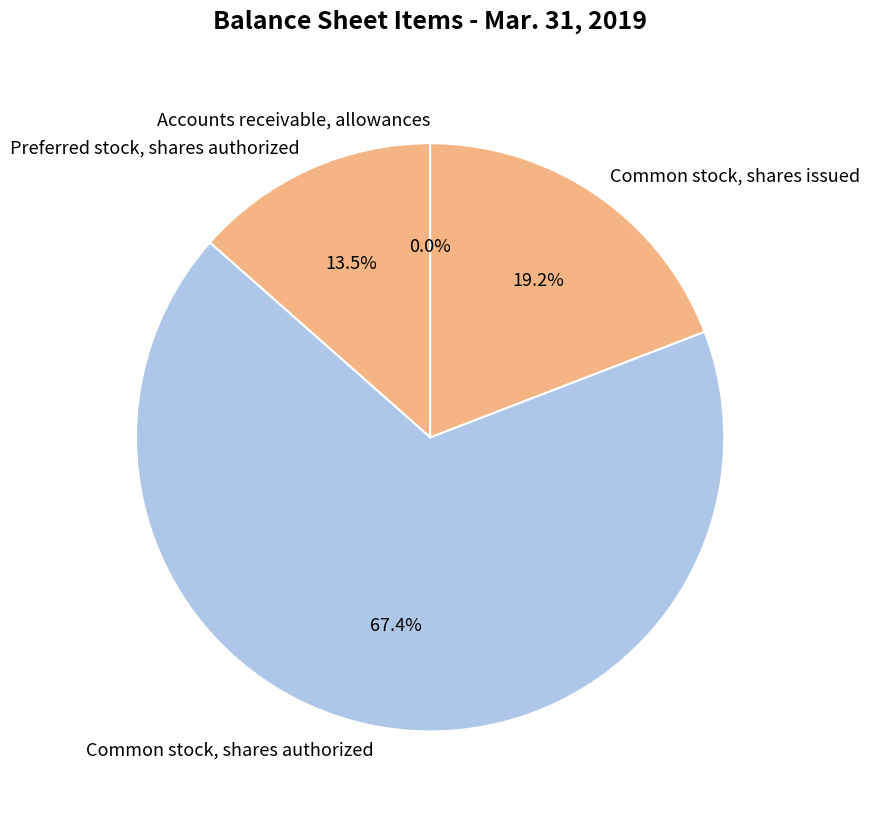

Is there a majority slice in this chart?

Yes